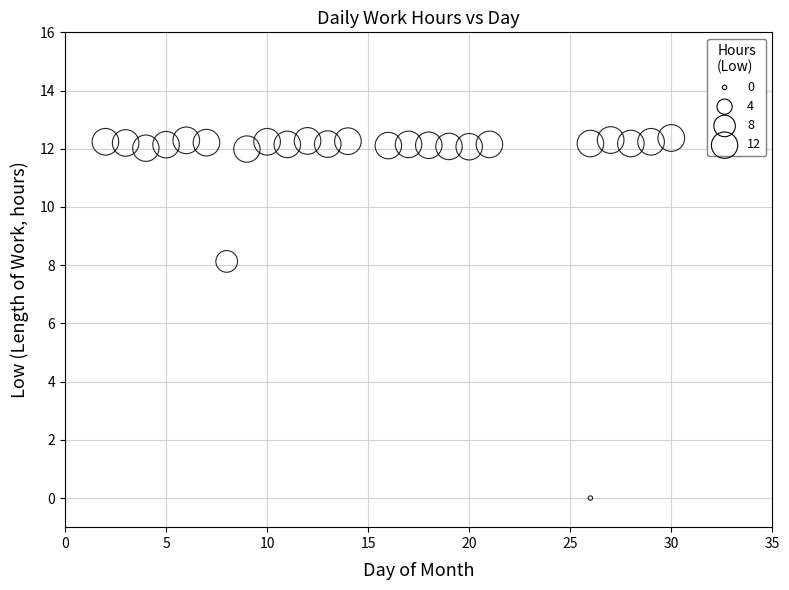

What is the range of X values (max minus min)?

28.0